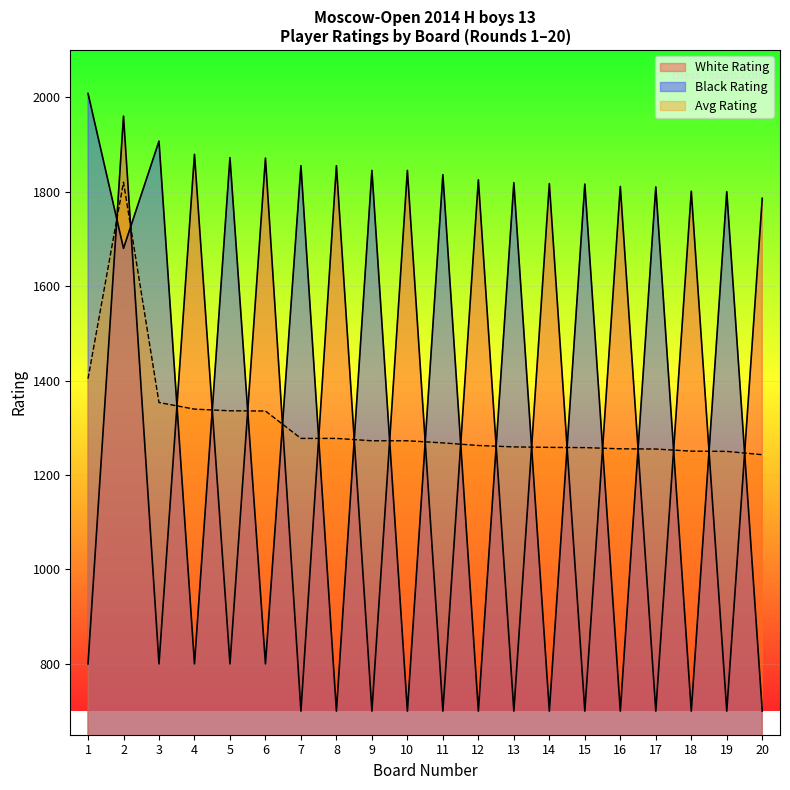

What is the value of the Suleimanov Albert point at the 1st from the left?

800